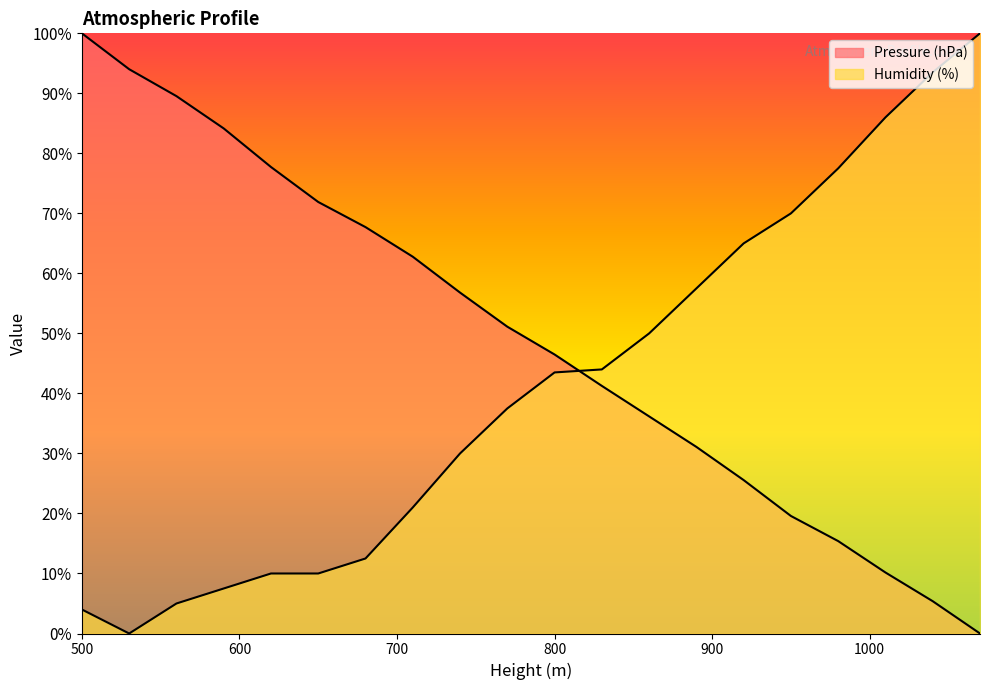

How many data points in Pressure (hPa) are less than 51?

10